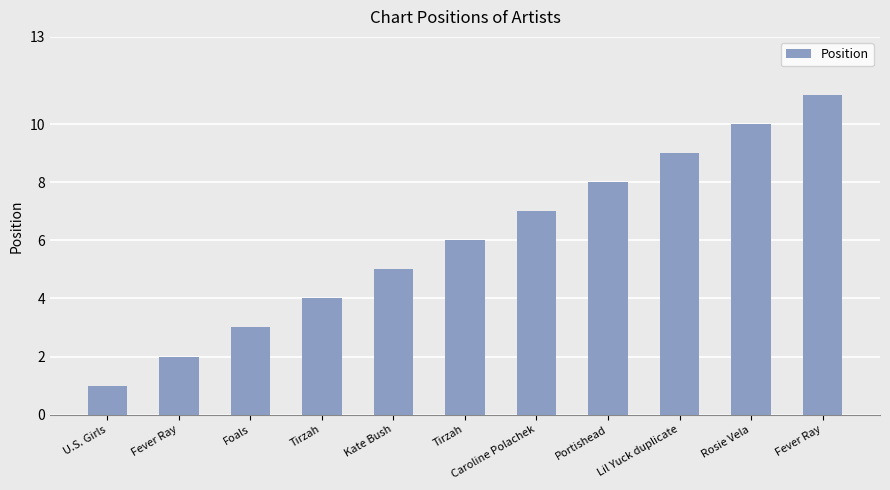

The value at U.S. Girls is 0. True or false?

False